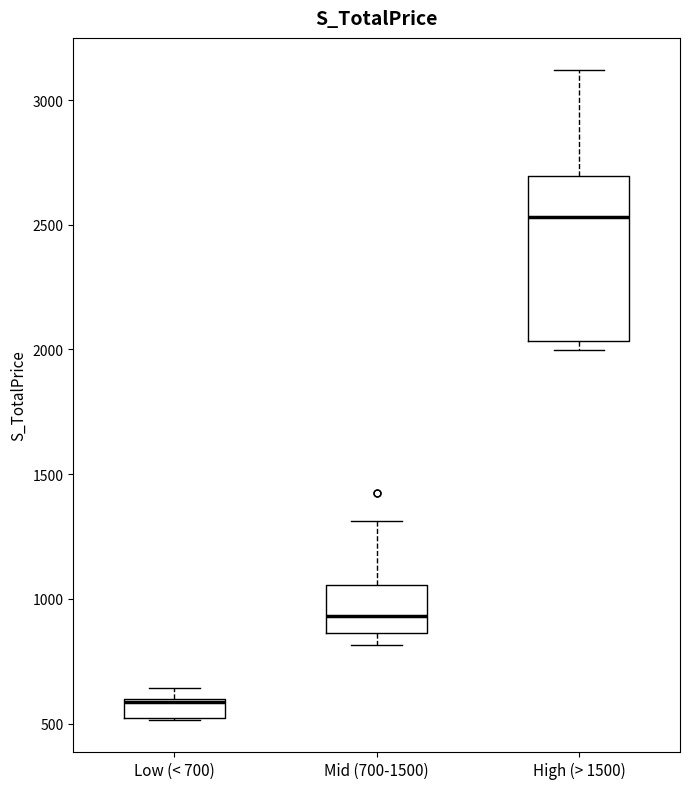

Comparing the boxes themselves (not the whiskers), which one is the tallest?

High (> 1500)